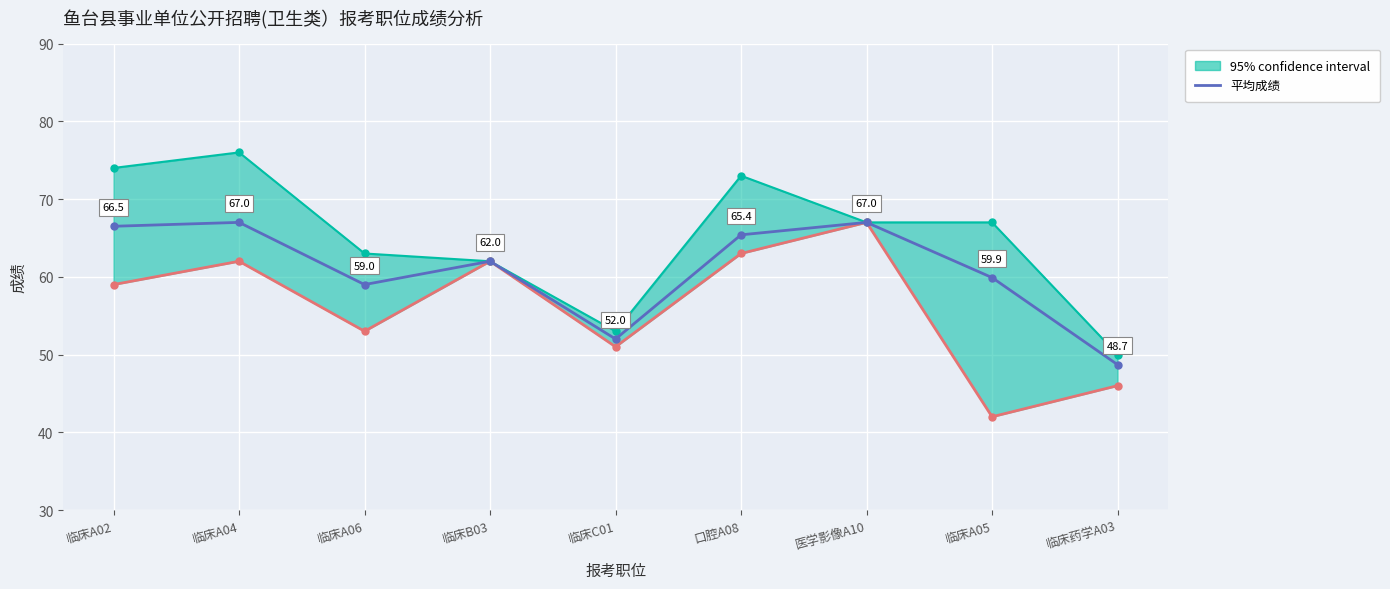

Where is the first local maximum?

临床A04